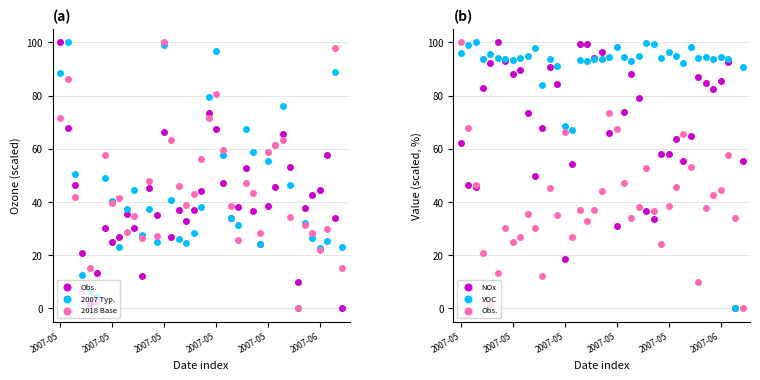

What are all the series names shown in the legend?

Obs., 2007 Typ., 2018 Base, NOx, VOC